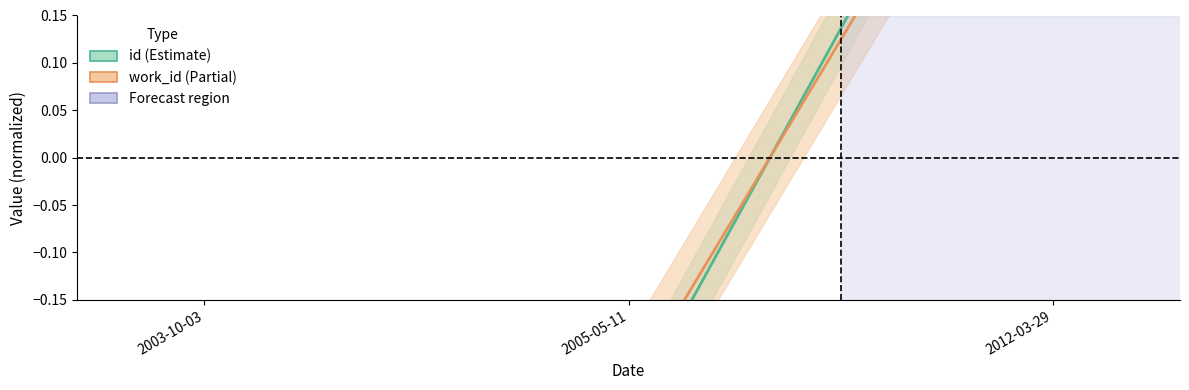

What is the total value across all series at 2005-05-11?

-0.5